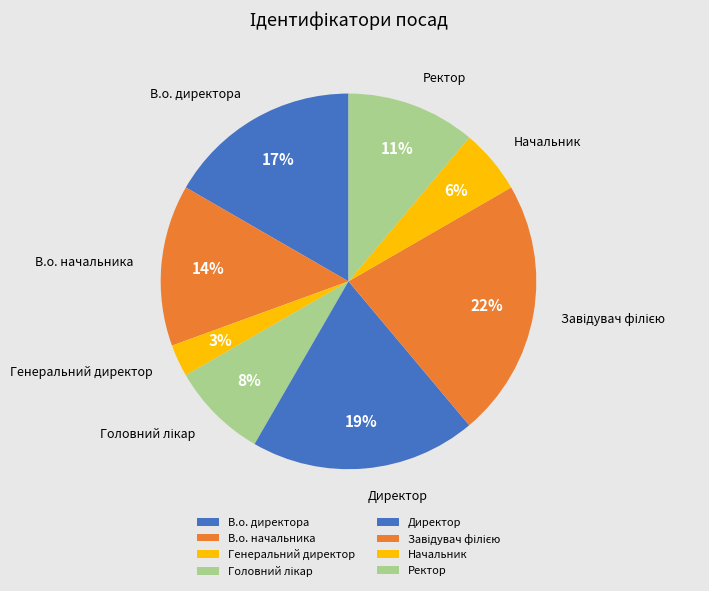

Is there a majority slice in this chart?

No